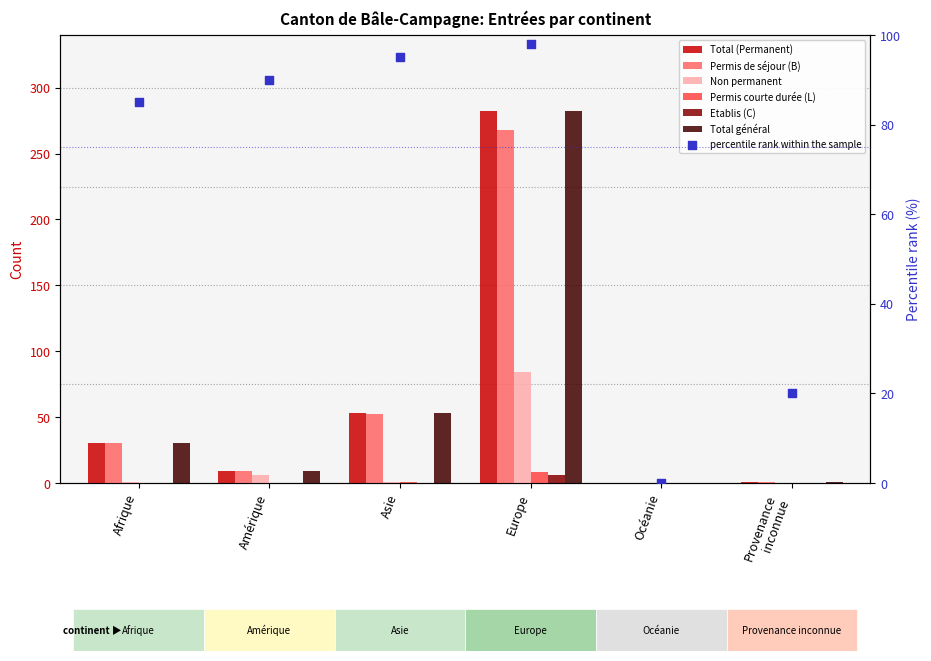

What is the total value across all series at Provenance
inconnue?

3